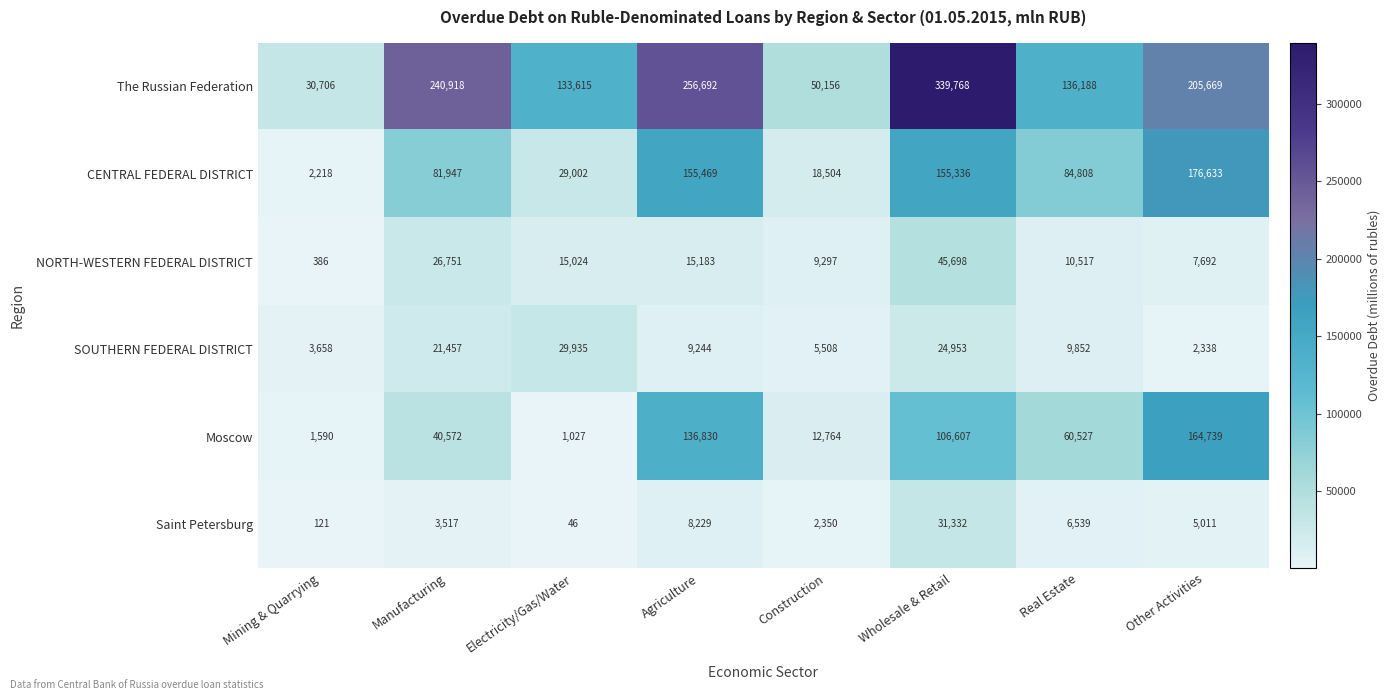

Which series changed the most between Manufacturing and Agriculture?

Moscow